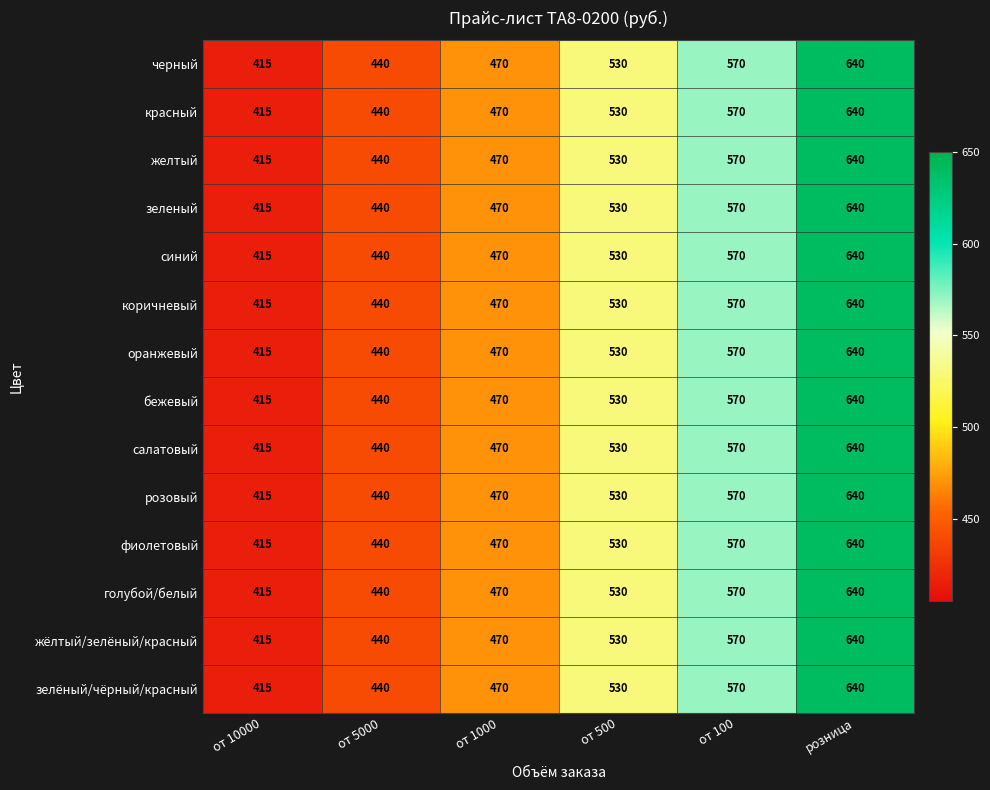

Where is салатовый nearest to the value 527?

от 500